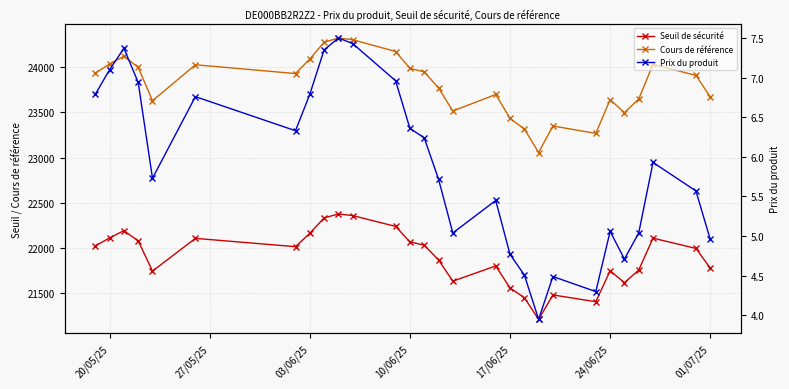

True or false: Seuil de sécurité and Cours de référence cross at least once.

False